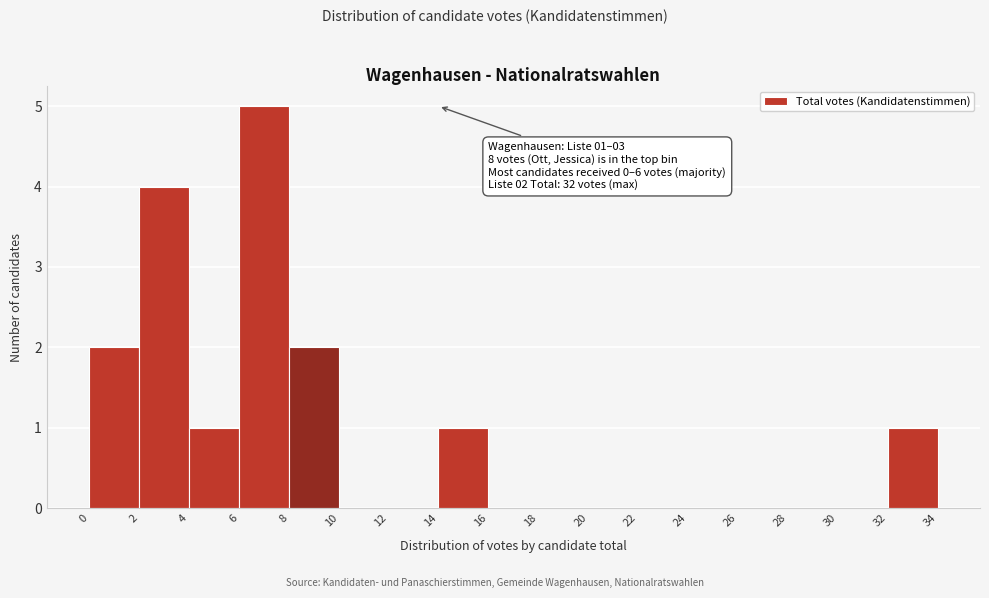

Over which range of the x-axis is the bar tallest?

6 to 8